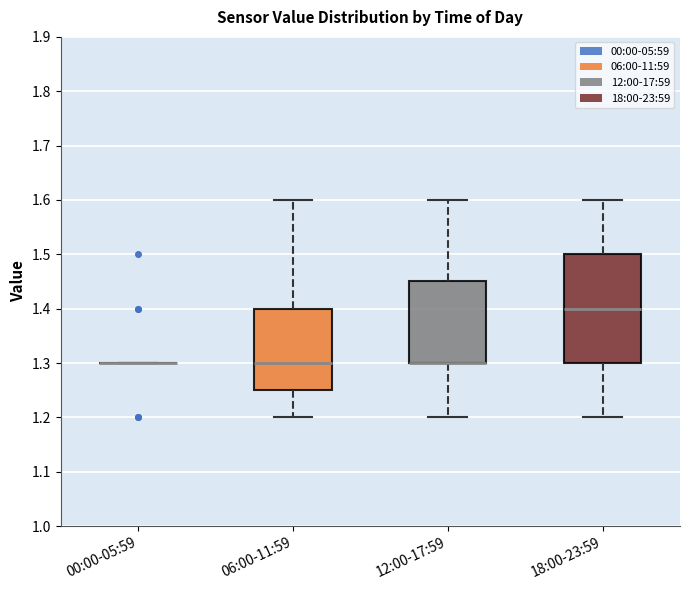

Reading left to right, transcribe this box plot: for each box, give where its median line is, the range the box spans, and where its two whiskers end, as read against the y-axis. The values are not printed on the chart, so give them approximately, as read against the axis.

00:00-05:59: box collapsed to a line at 1.30, whiskers 1.30 to 1.30
06:00-11:59: median 1.30, box 1.25 to 1.40, whiskers 1.20 to 1.60
12:00-17:59: median 1.30 (drawn on the box's lower edge), box 1.30 to 1.45, whiskers 1.20 to 1.60
18:00-23:59: median 1.40, box 1.30 to 1.50, whiskers 1.20 to 1.60